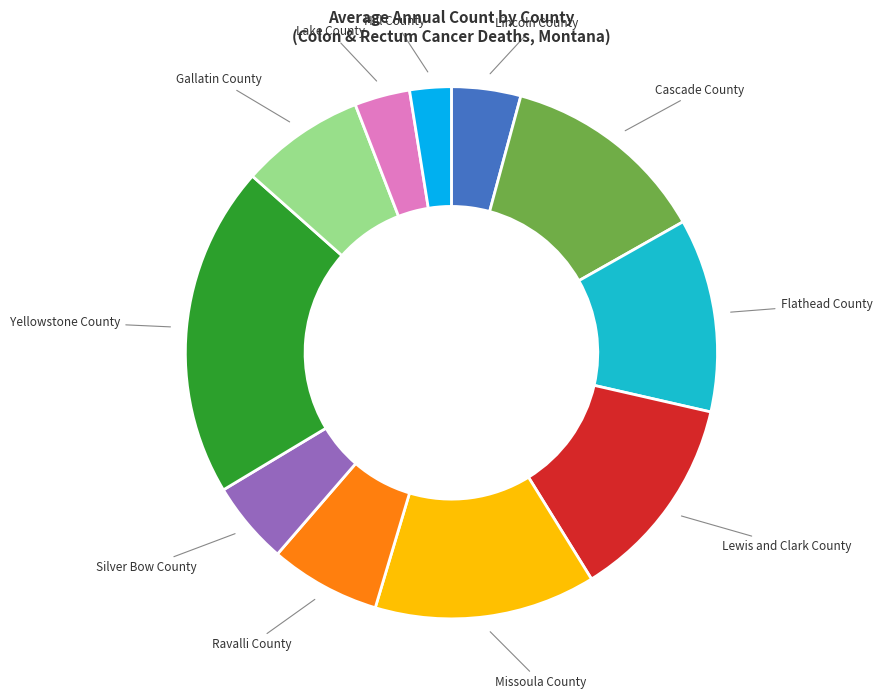

How many segments does this pie chart have?

11